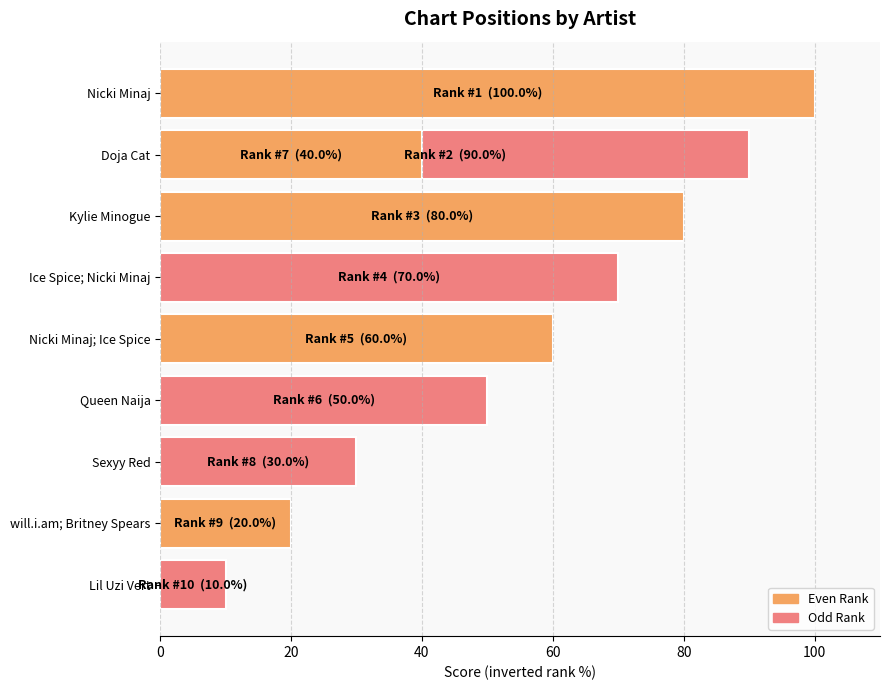

What is the smallest value displayed?

10